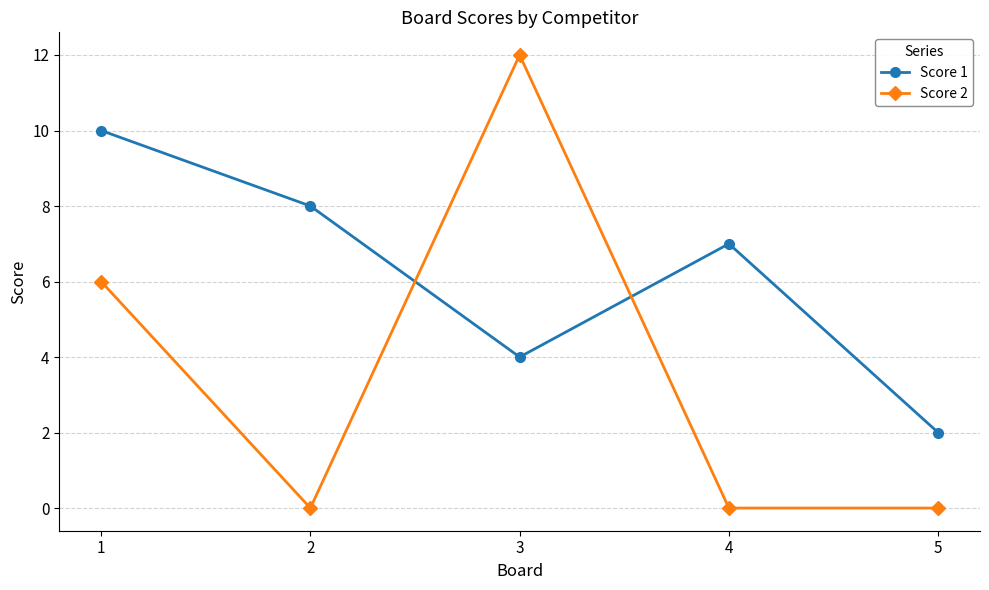

At which category does Score 2 reach its first local peak?

3